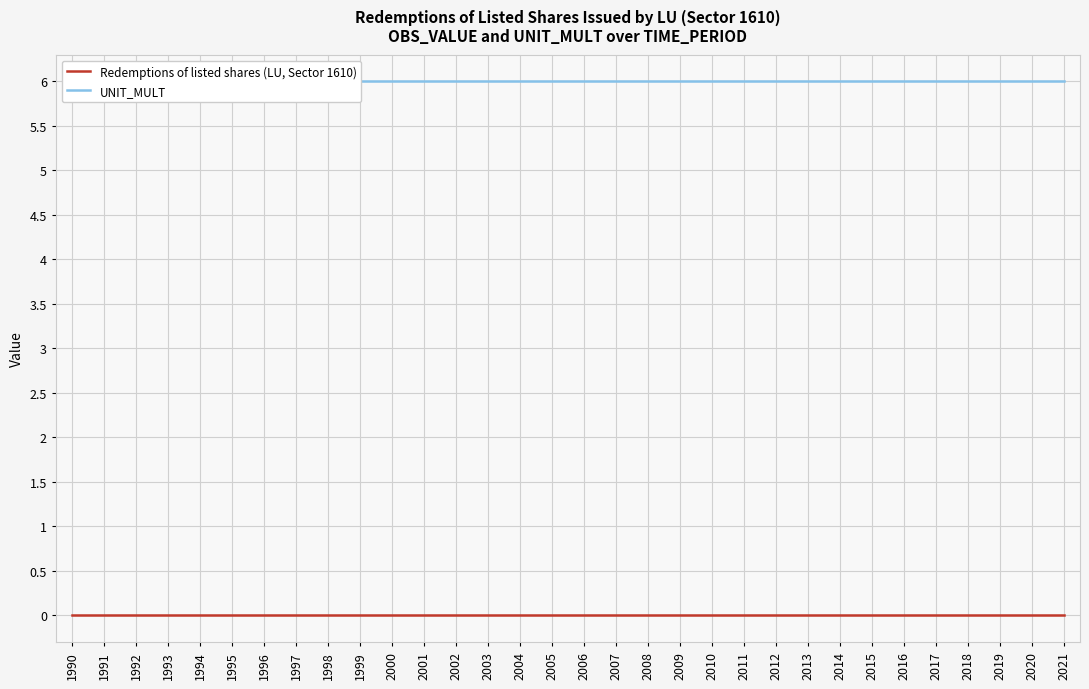

True or false: Redemptions of listed shares (LU, Sector 1610) and UNIT_MULT intersect in this chart.

False